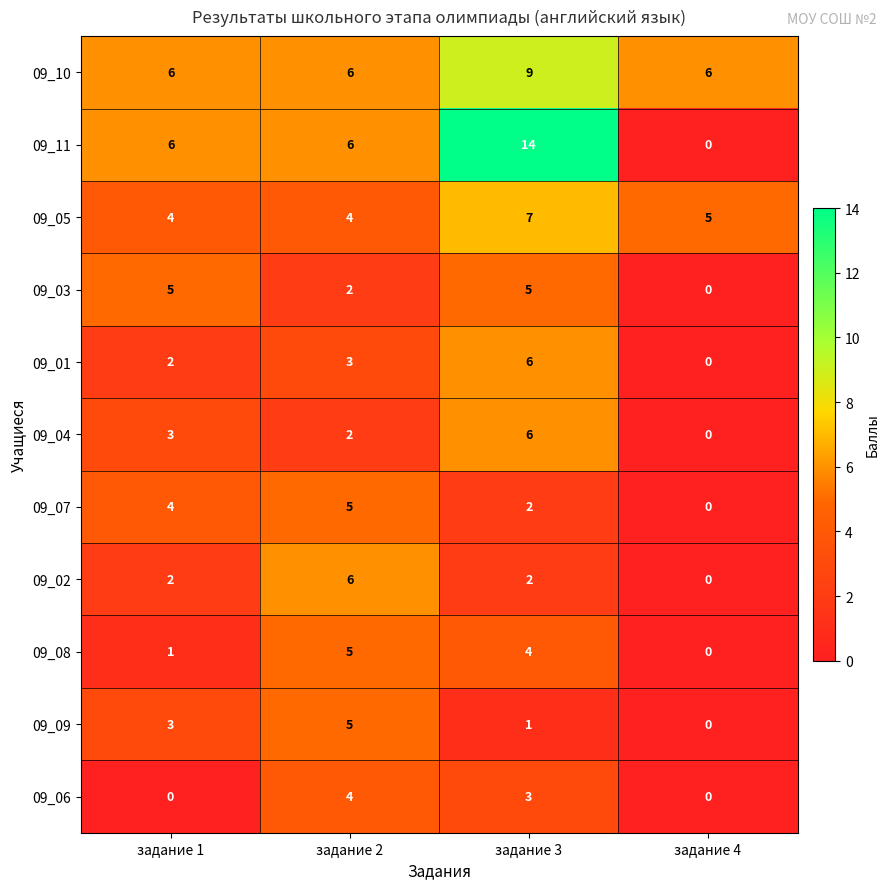

At which category is the sum across all series the highest?

задание 3